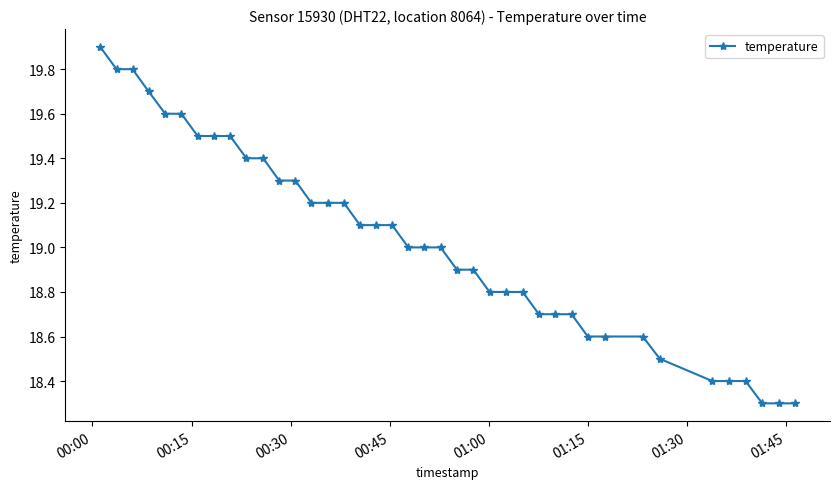

What is the maximum value shown in the chart?

19.9